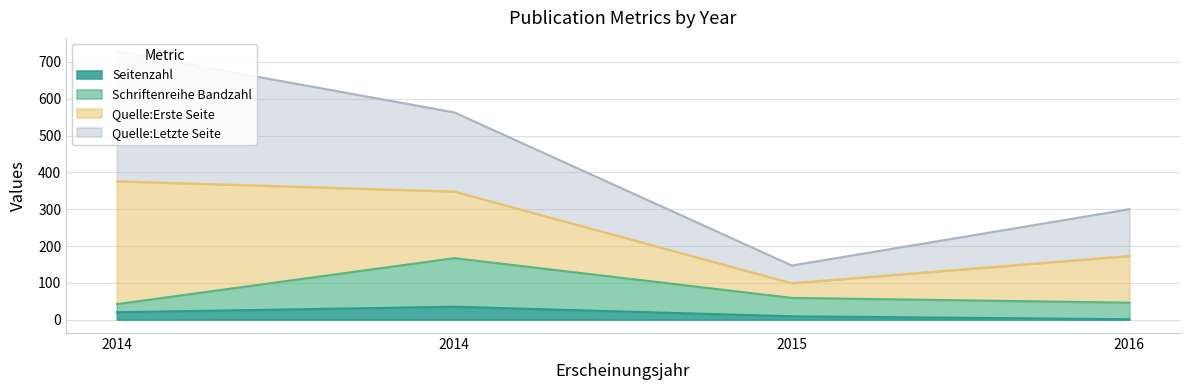

What is the total value across all series at 2016?

347